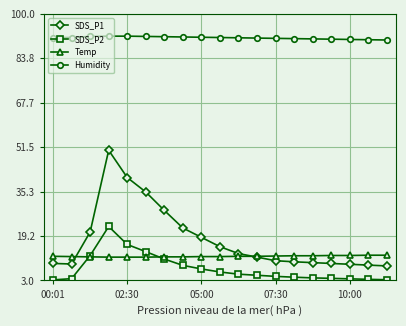

What is the average value of the Temp series?

11.8